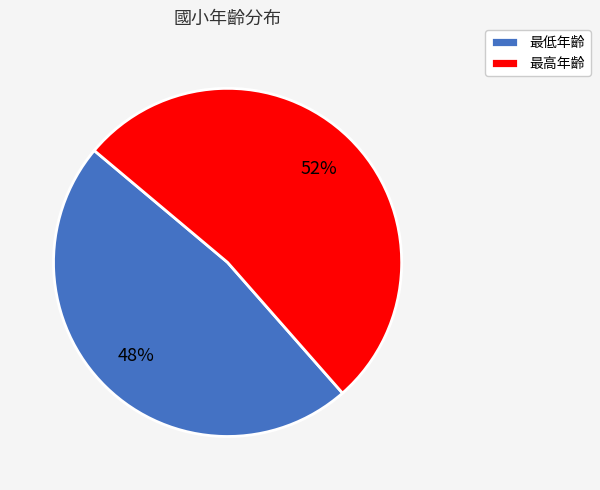

Which category has the biggest portion of the pie?

最高年齡